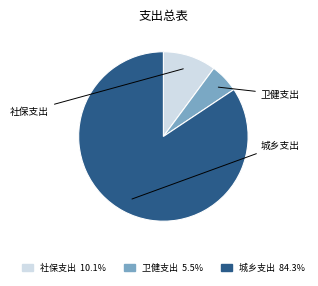

Does any single category account for the majority?

Yes